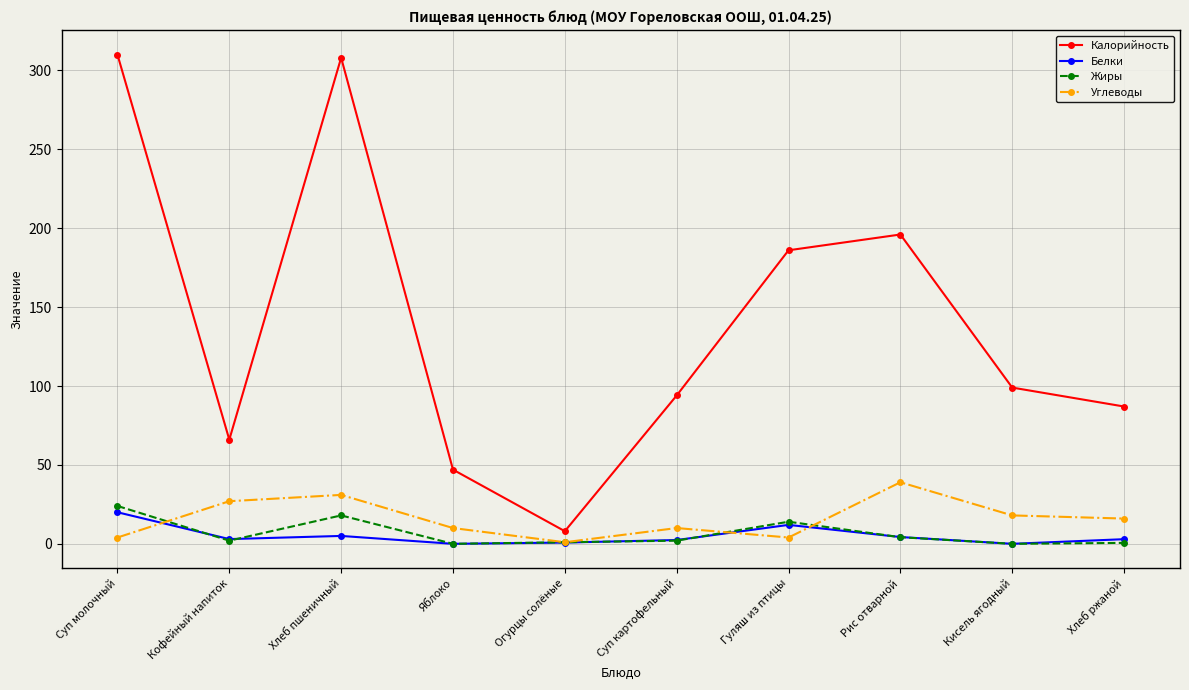

True or false: Калорийность has more than 1 interior local peaks.

True